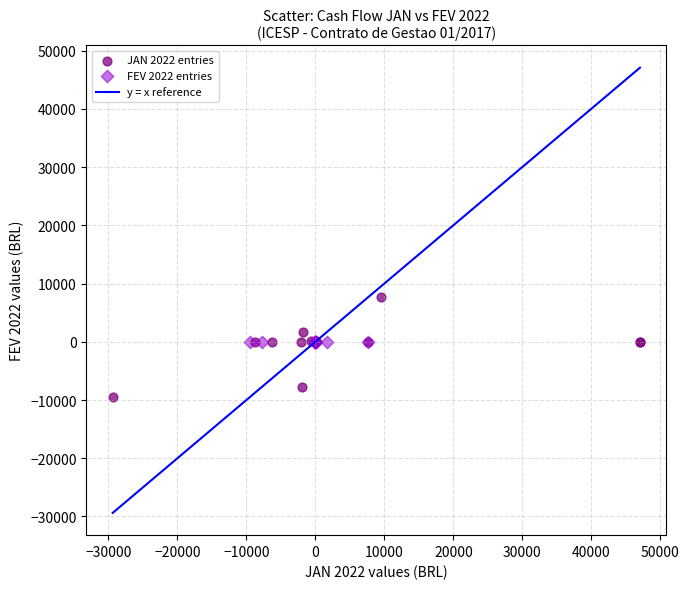

Which series has the widest spread of Y values?

JAN 2022 entries